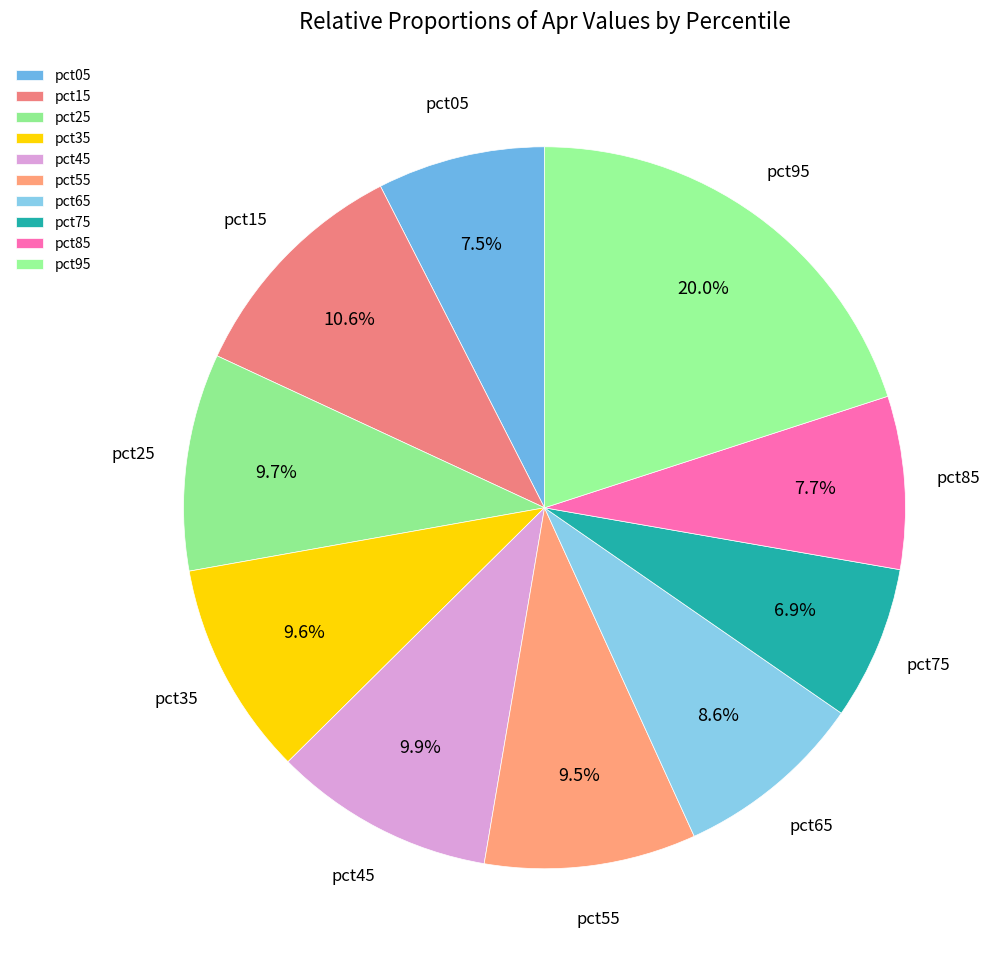

Count the number of slices in the pie.

10